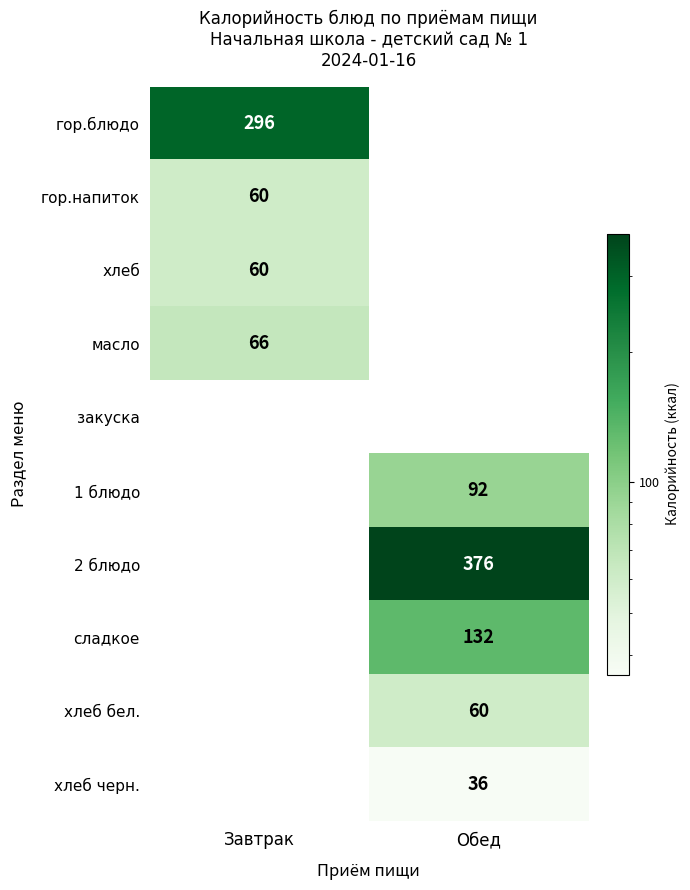

The 1 блюдо series shows 92 at Обед. True or false?

True